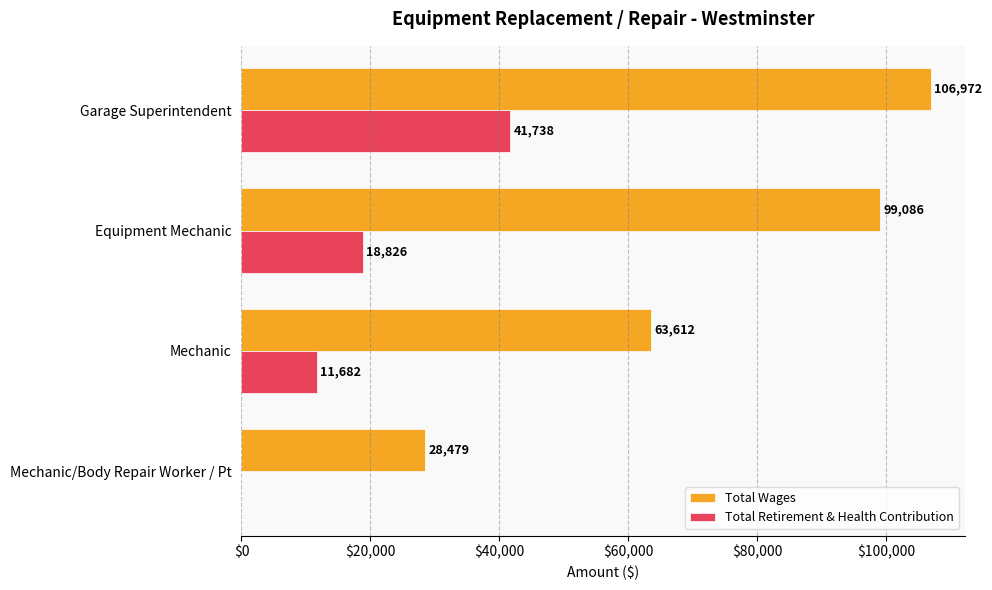

Which series has the largest total across all categories?

Total Wages